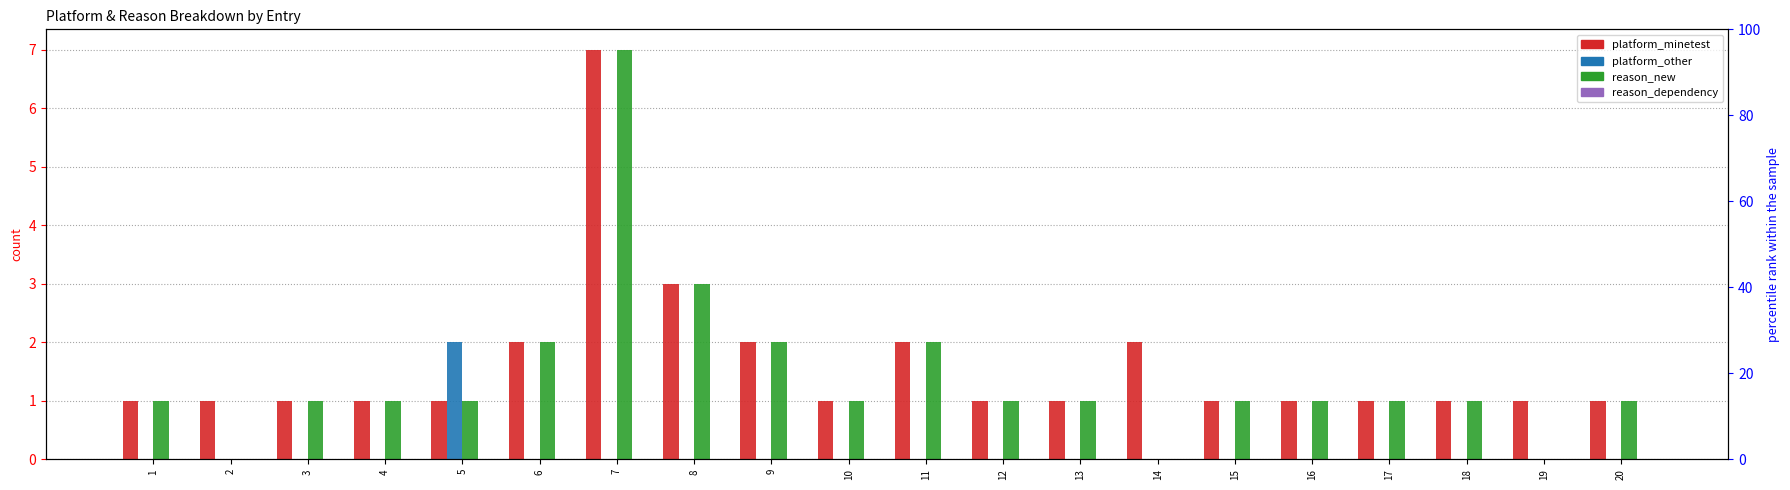

What is the difference between the platform_minetest values at 11 and 17?

1